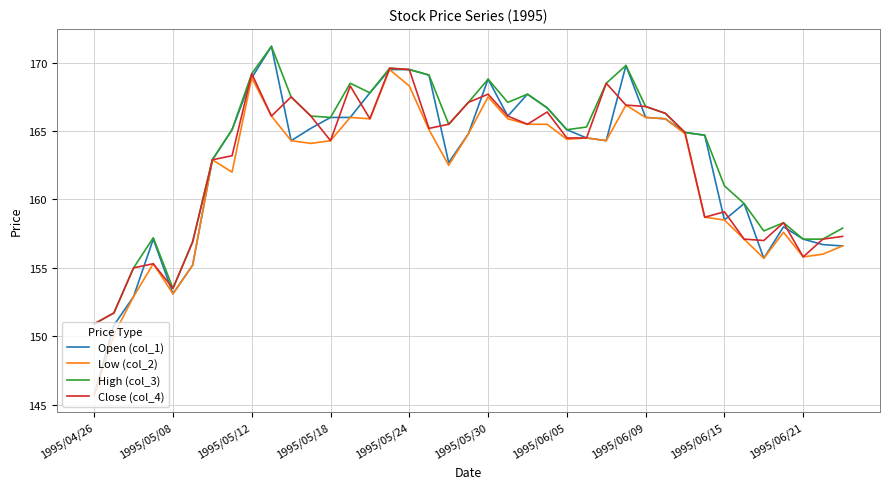

Which series has the largest range (max minus min)?

Open (col_1)